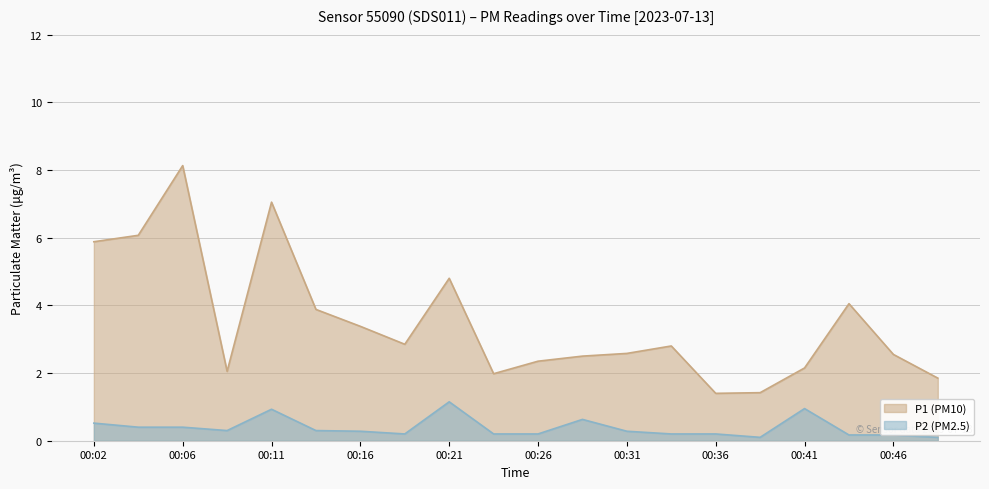

Between 00:48 and 00:38, which is larger?

00:48